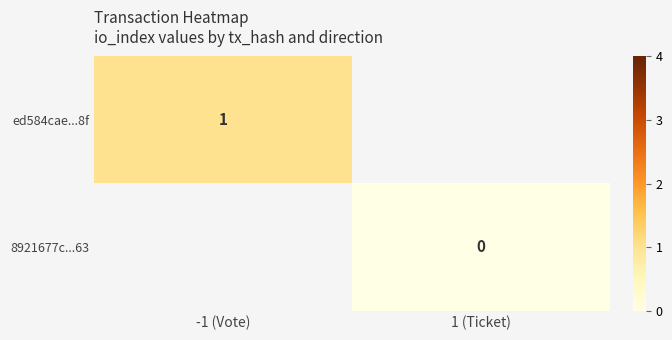

Rank the series by their average value, from highest to lowest.

ed584cae...8f, 8921677c...63